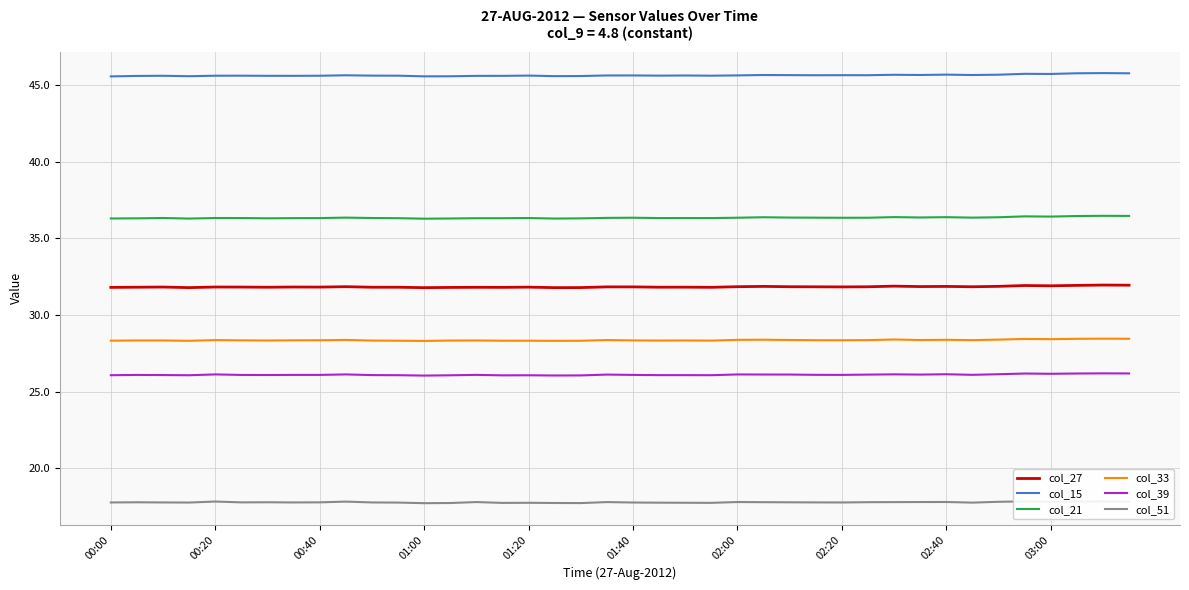

Count the number of categories in the chart.

40